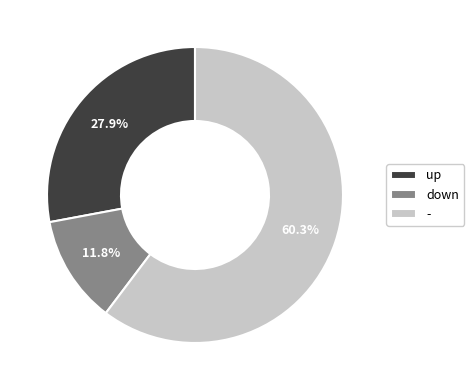

What is the smallest slice in the pie chart?

down